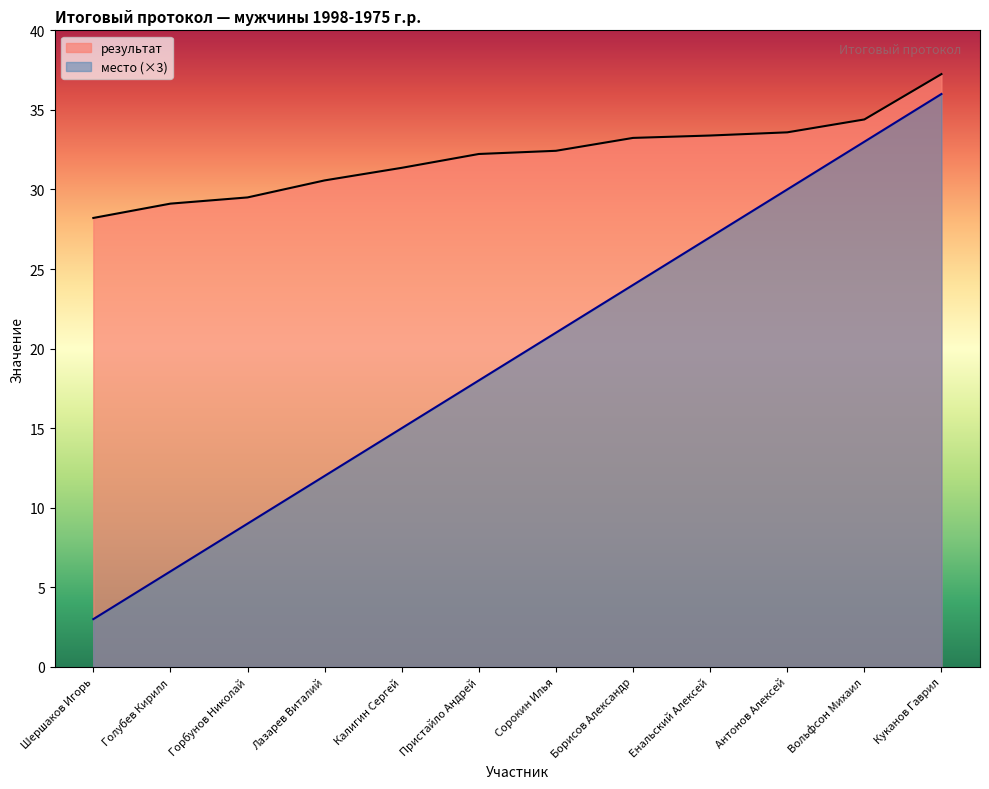

Read the результат value at Лазарев Виталий.

30.6